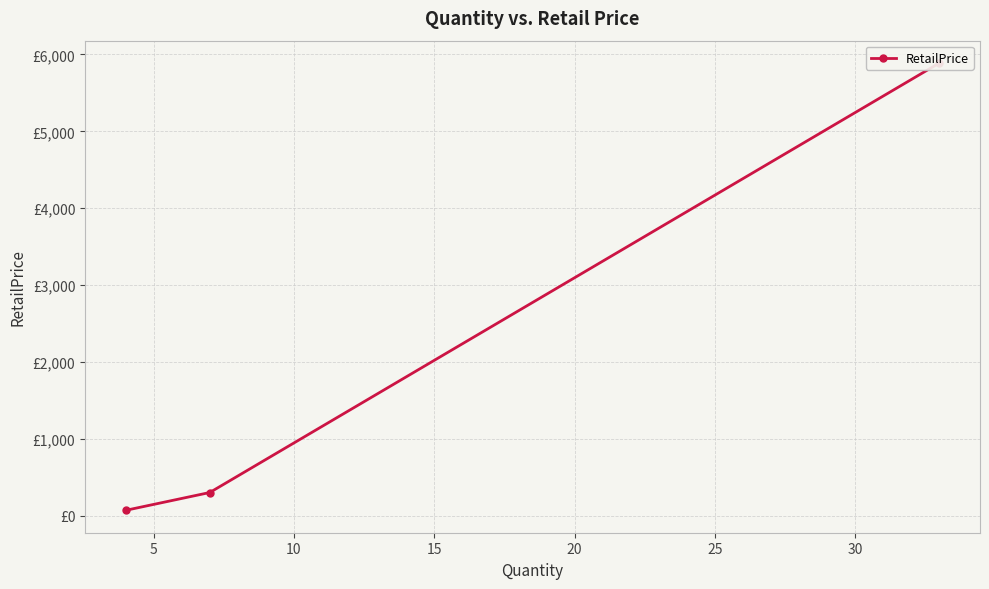

The chart shows a value of 9642.0 at 0. True or false?

False